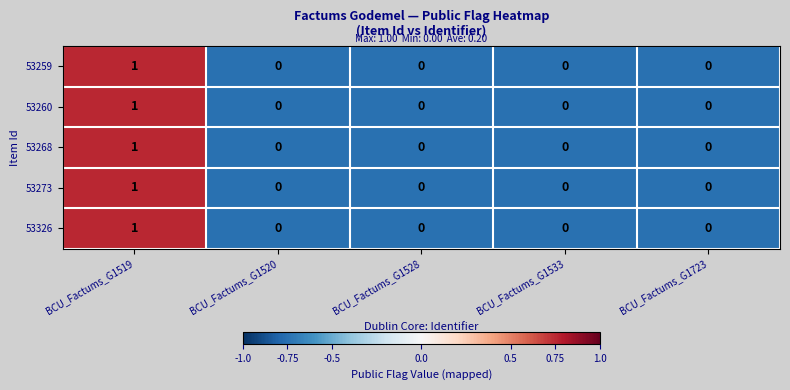

What is the total value across all series at BCU_Factums_G1519?

5